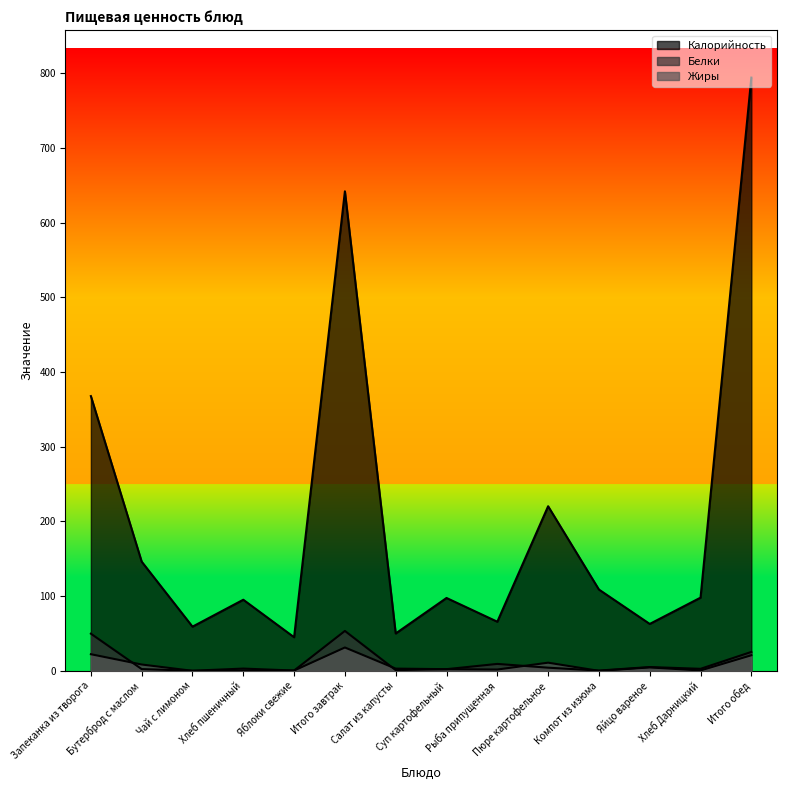

What are all the series names shown in the legend?

Калорийность, Белки, Жиры